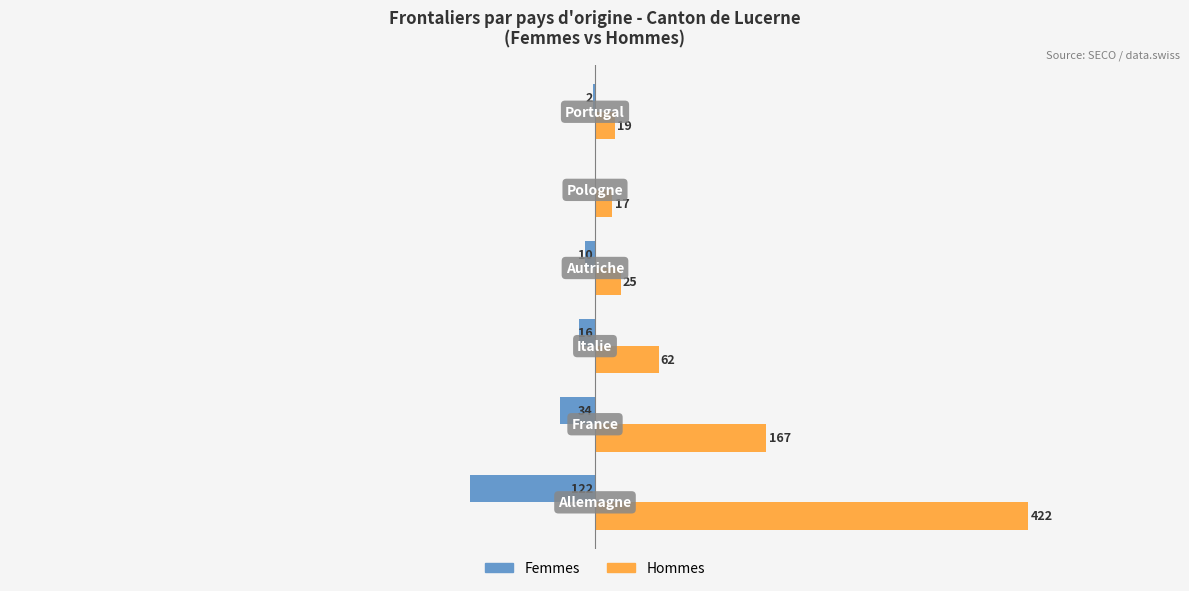

Which series has the largest total across all categories?

Hommes